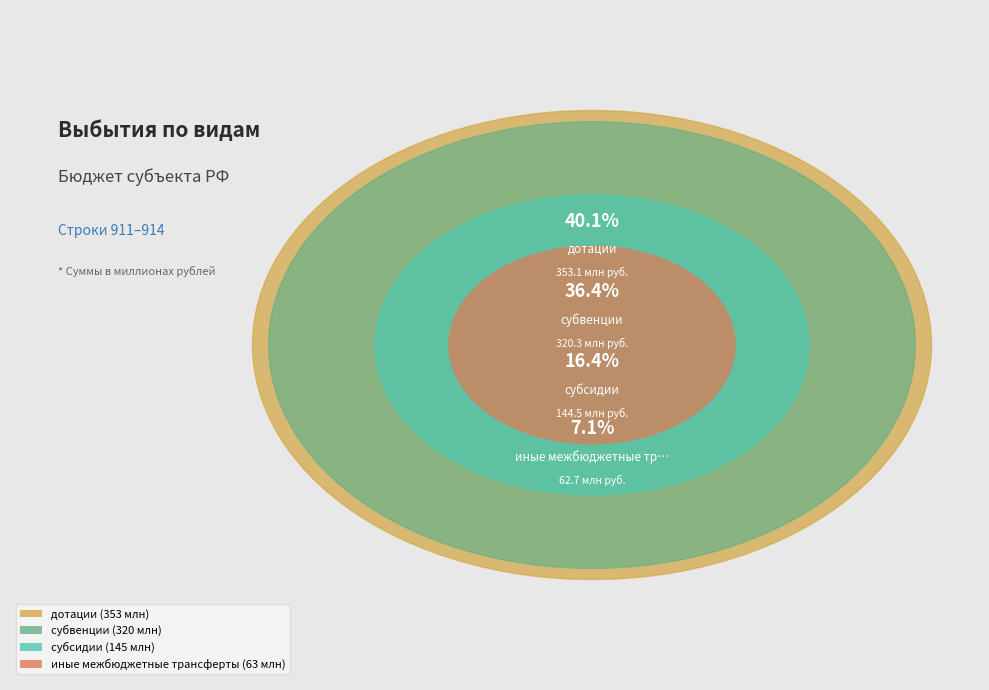

True or false: дотации accounts for 27% of the total.

False